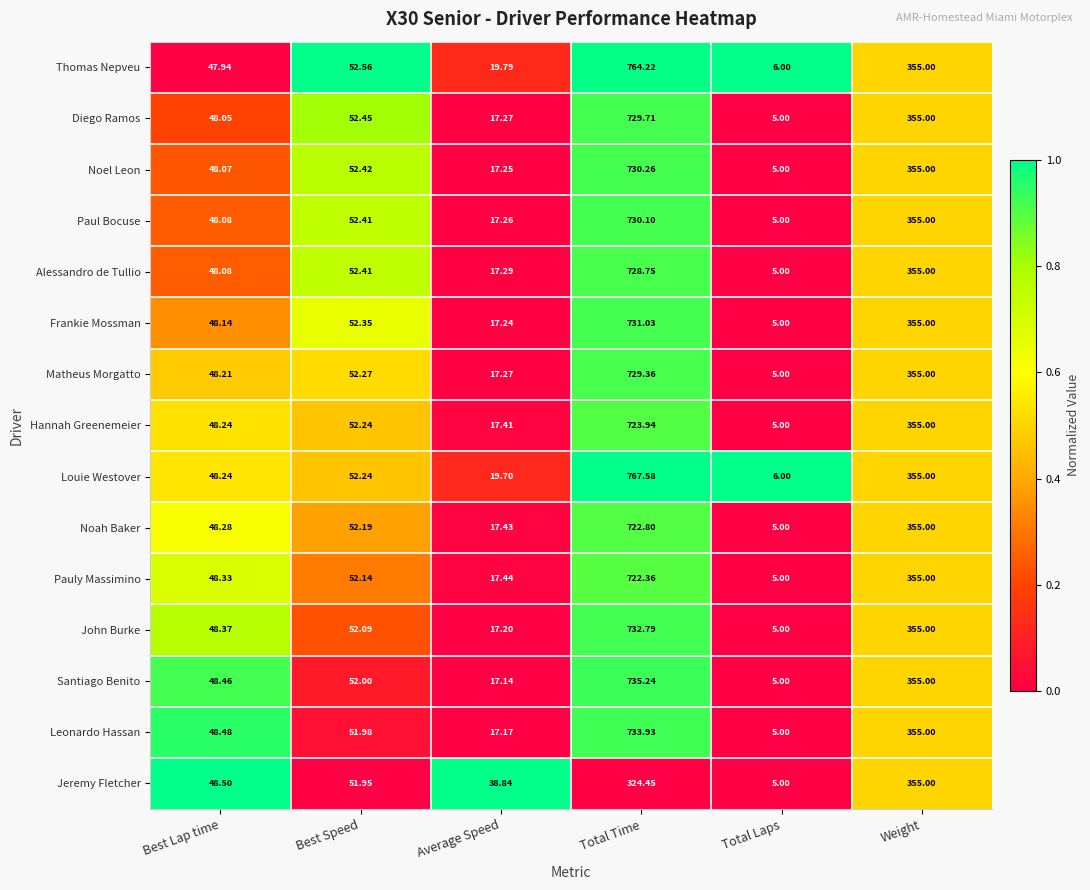

Which label corresponds to the smallest value in the chart?

Total Laps